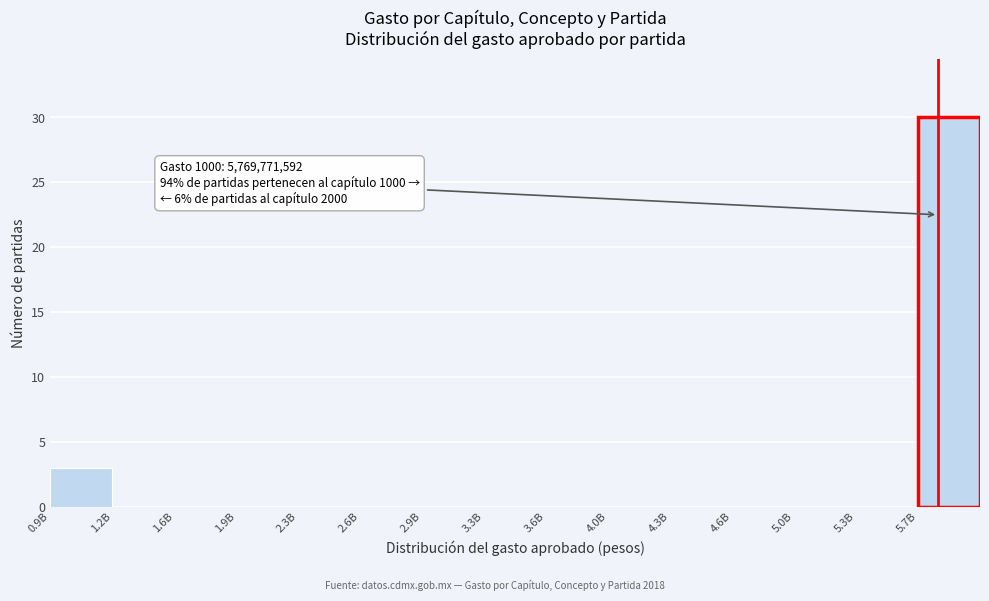

Reading left to right, what are all the values shown in this chart?

0.9B=3	1.2B=0	1.6B=0	1.9B=0	2.3B=0	2.6B=0	2.9B=0	3.3B=0	3.6B=0	4.0B=0	4.3B=0	4.6B=0	5.0B=0	5.3B=0	5.7B=30